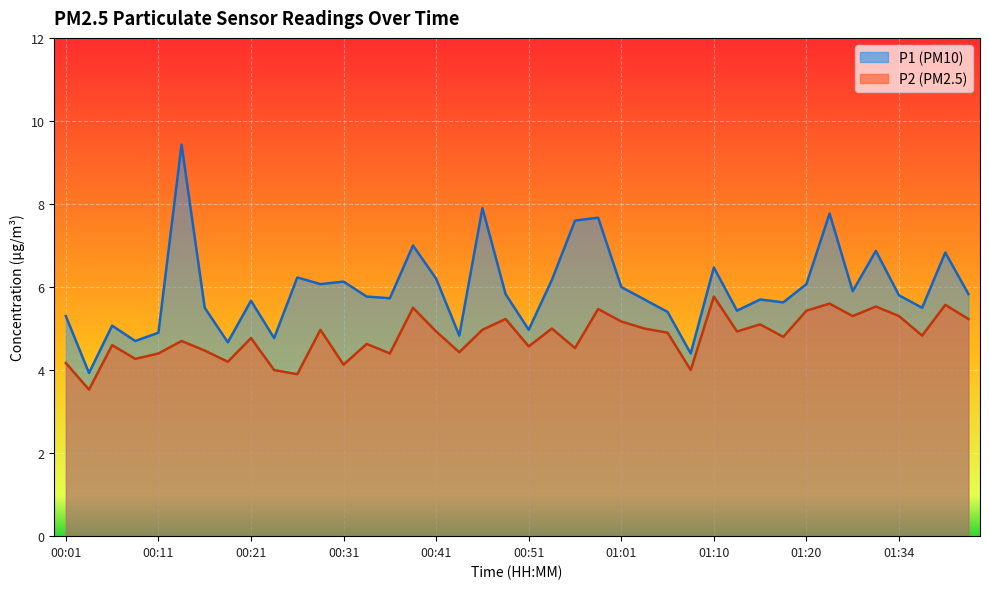

True or false: P2 and P1 intersect in this chart.

False